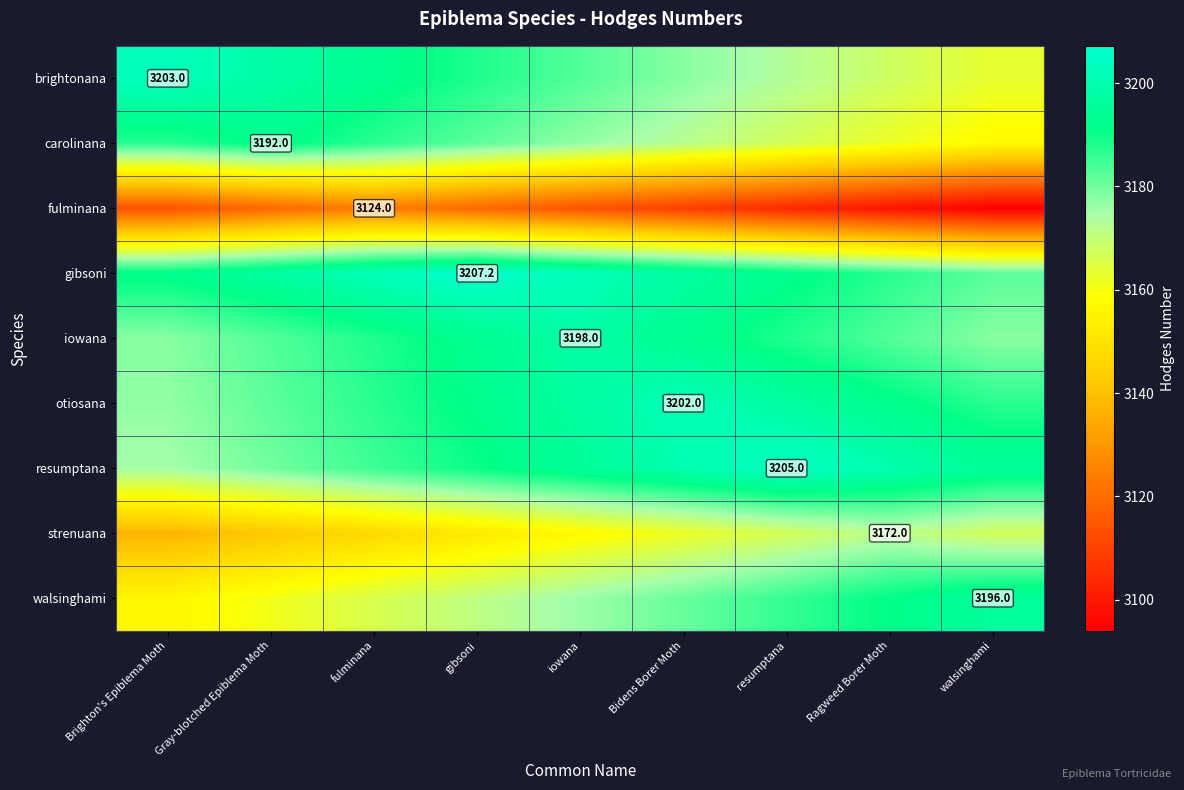

The value of walsinghami at walsinghami is 3196.0. True or false?

True